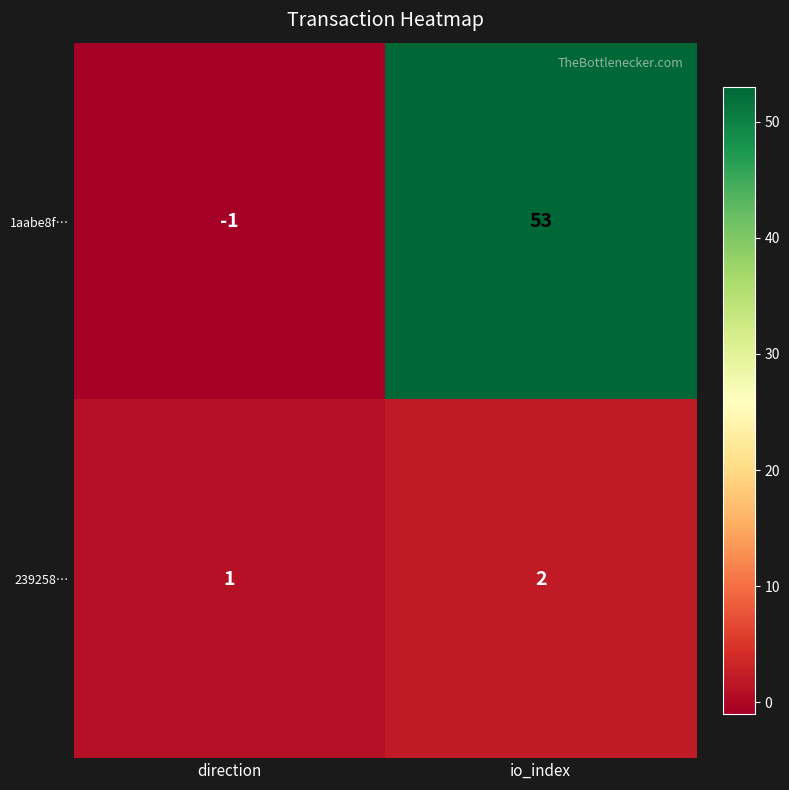

How many data points does each series have?

2